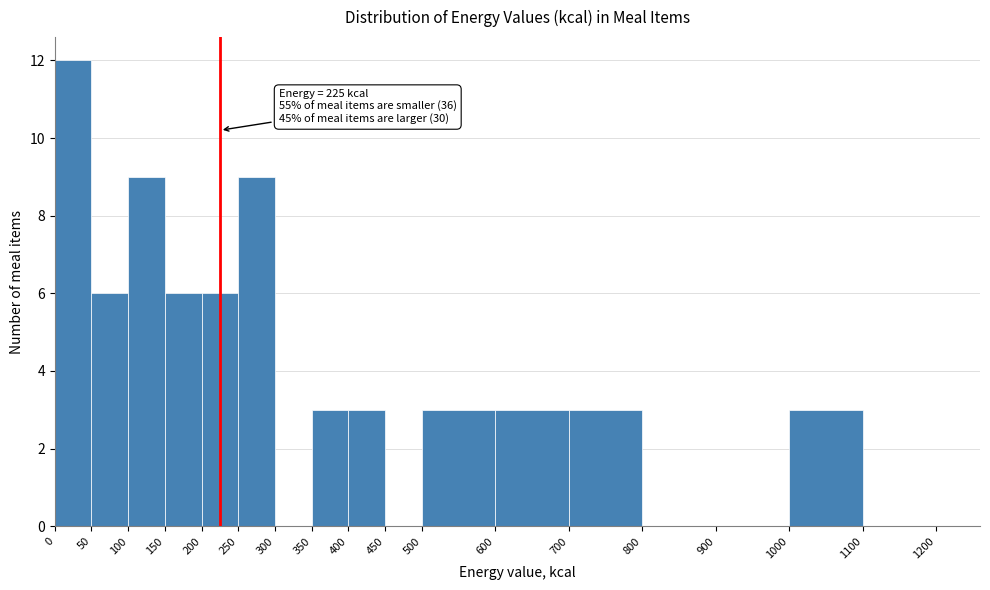

Which range on the x-axis has the tallest bar?

0 to 50